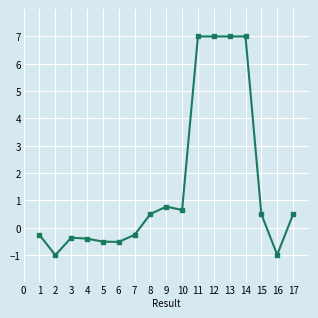

What is the change in value from 8 to 12?

+6.5